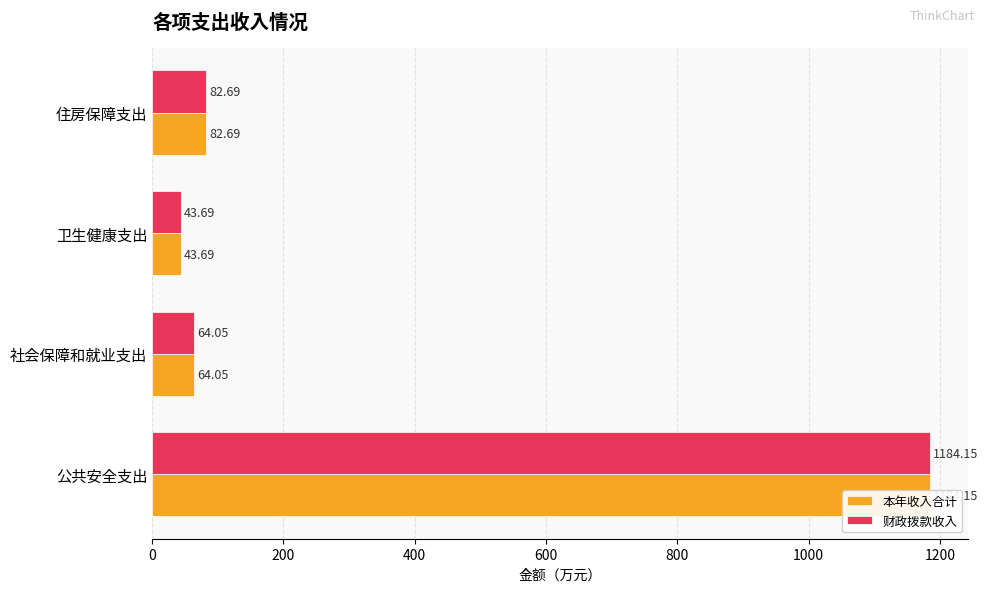

How many series are shown in this chart?

2